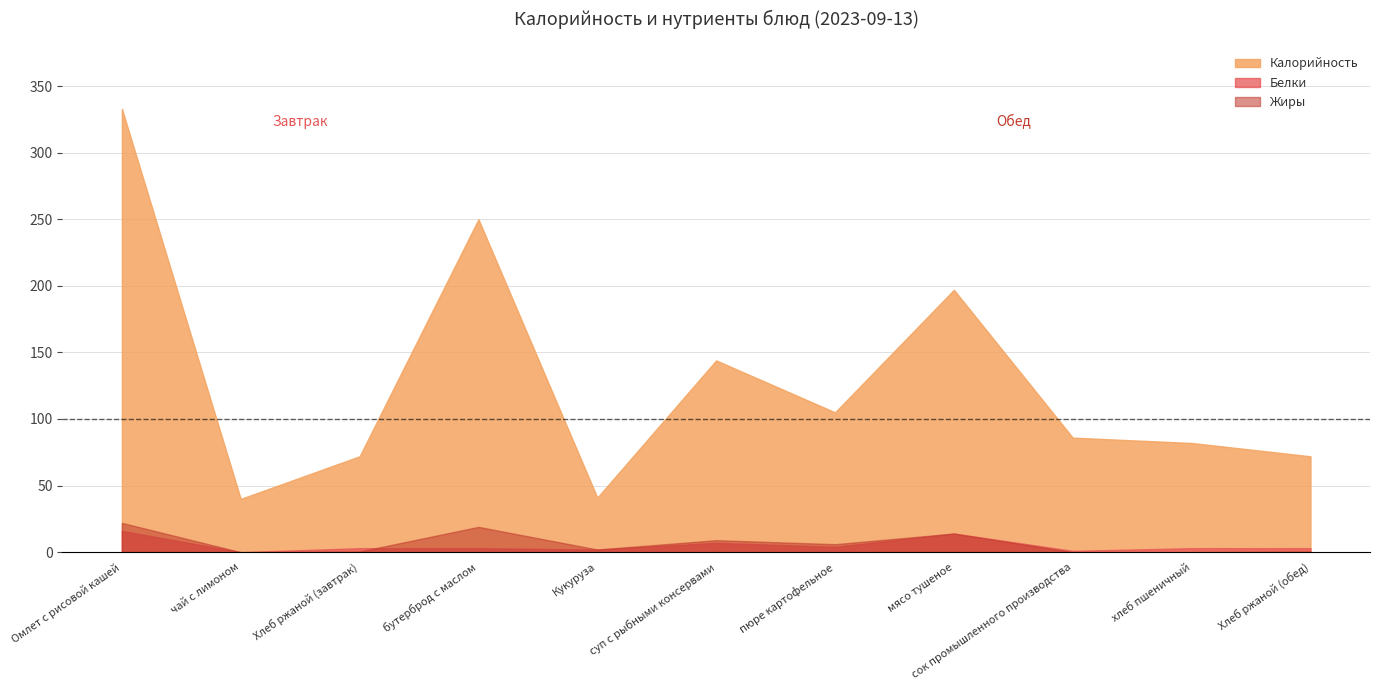

True or false: Жиры has a value of 14.0 at мясо тушеное.

True